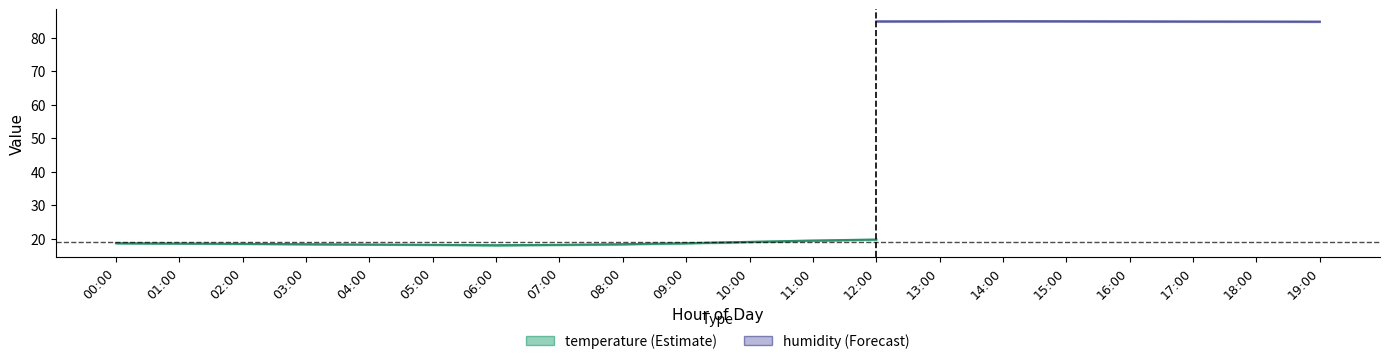

Where does the temperature_lower series first go above 18?

00:00